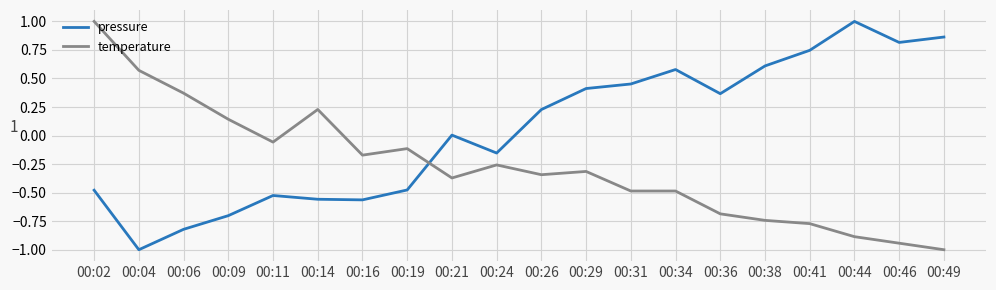

What is the difference between the second highest and minimum values in the temperature series?

1.6